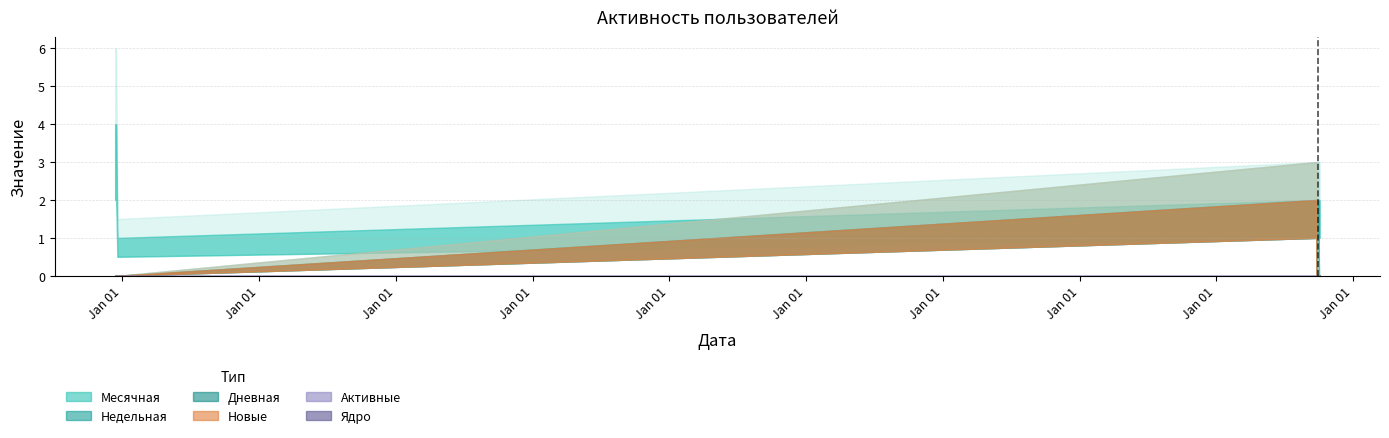

How many series are shown in this chart?

1